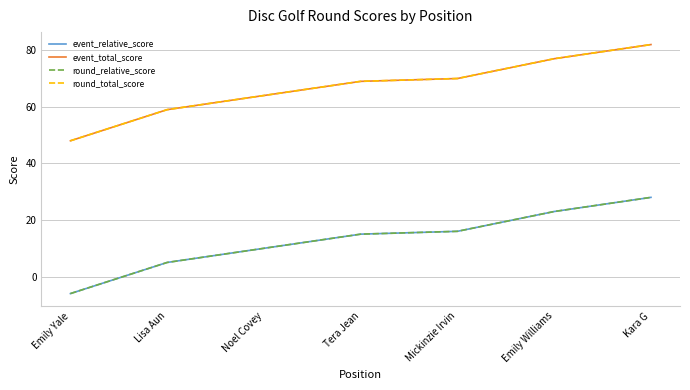

Reading left to right, list all the values displayed in this chart.

event_relative_score: Emily Yale=-6	Lisa Aun=5	Noel Covey=10	Tera Jean=15	Mickinzie Irvin=16	Emily Williams=23	Kara G=28
event_total_score: Emily Yale=48	Lisa Aun=59	Noel Covey=64	Tera Jean=69	Mickinzie Irvin=70	Emily Williams=77	Kara G=82
round_relative_score: Emily Yale=-6	Lisa Aun=5	Noel Covey=10	Tera Jean=15	Mickinzie Irvin=16	Emily Williams=23	Kara G=28
round_total_score: Emily Yale=48	Lisa Aun=59	Noel Covey=64	Tera Jean=69	Mickinzie Irvin=70	Emily Williams=77	Kara G=82